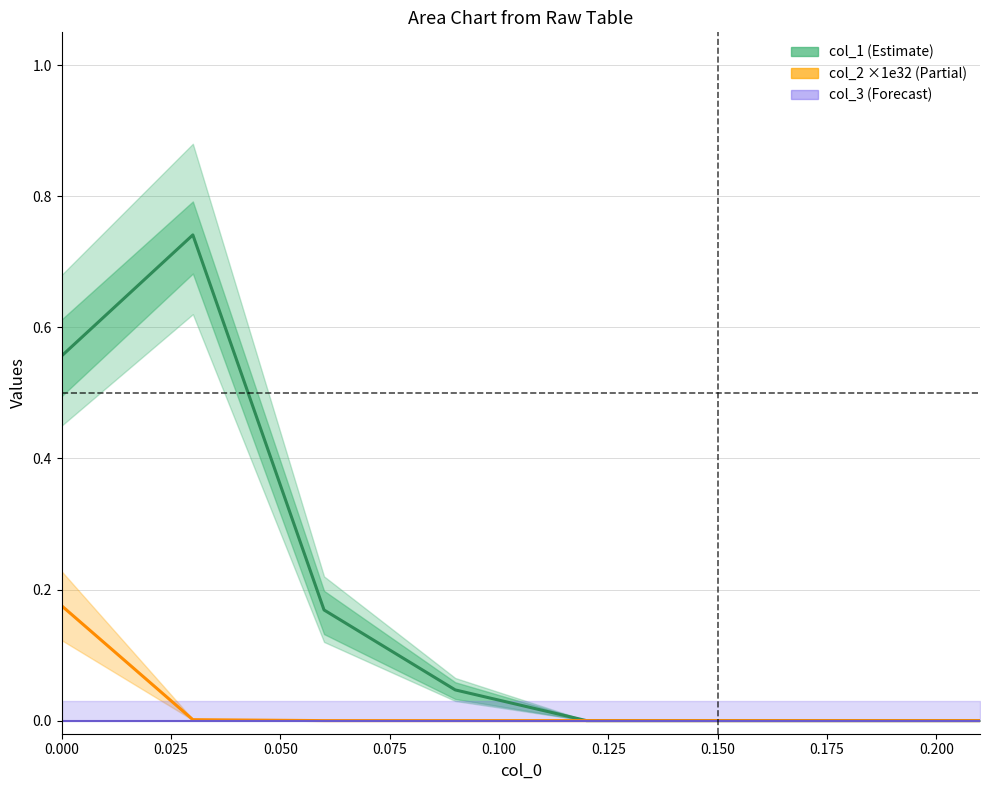

How many categories are shown in the chart?

8